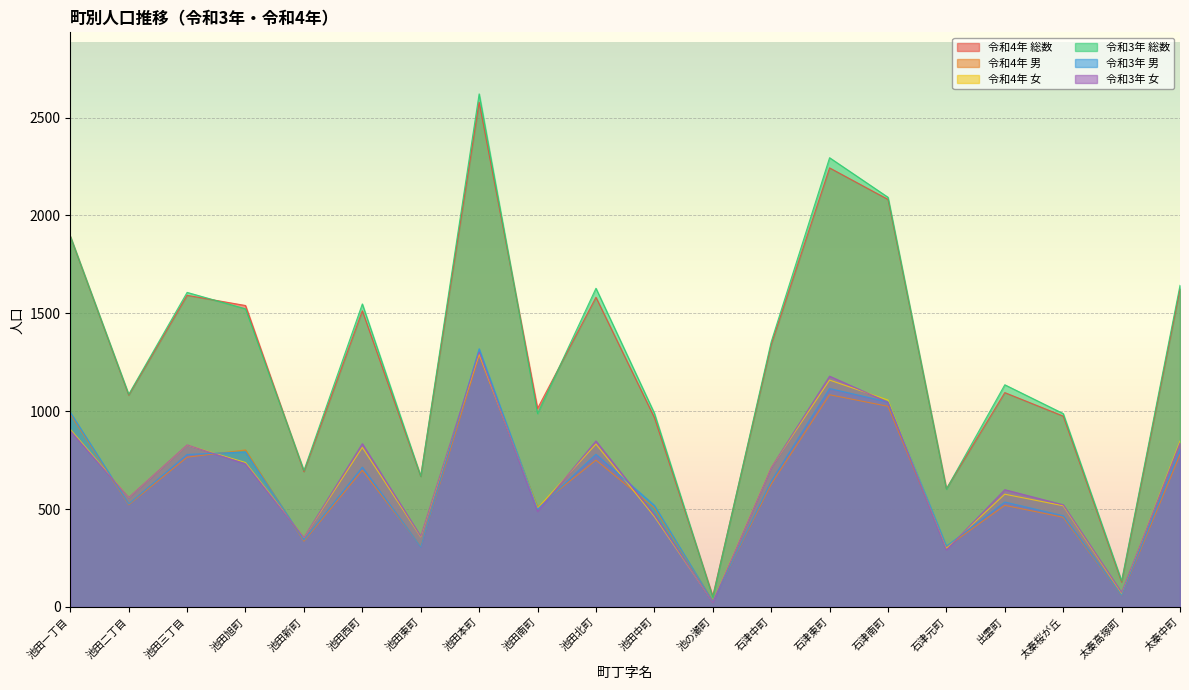

Is the value of 令和4年 女 at 石津南町 greater than the value of 令和4年 男 at 池田二丁目?

Yes